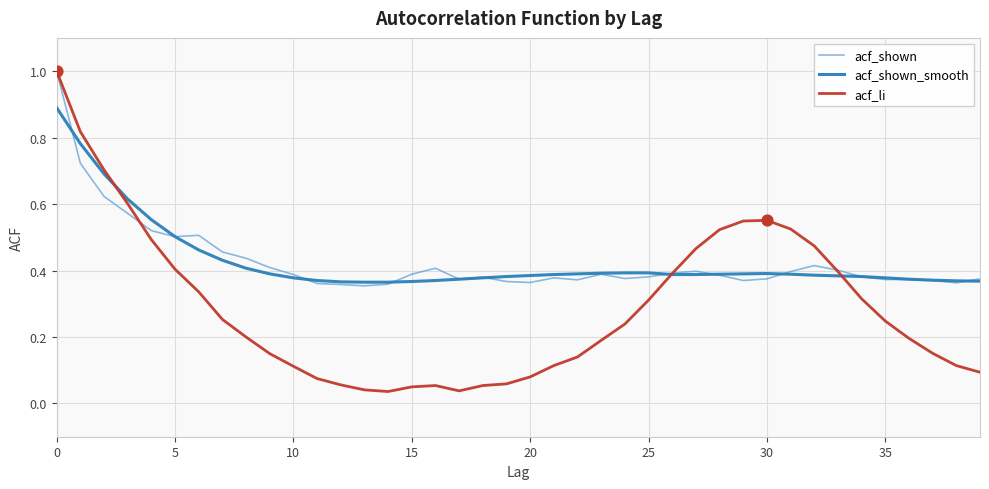

What are all the series names shown in the legend?

acf_shown, acf_shown_smooth, acf_li